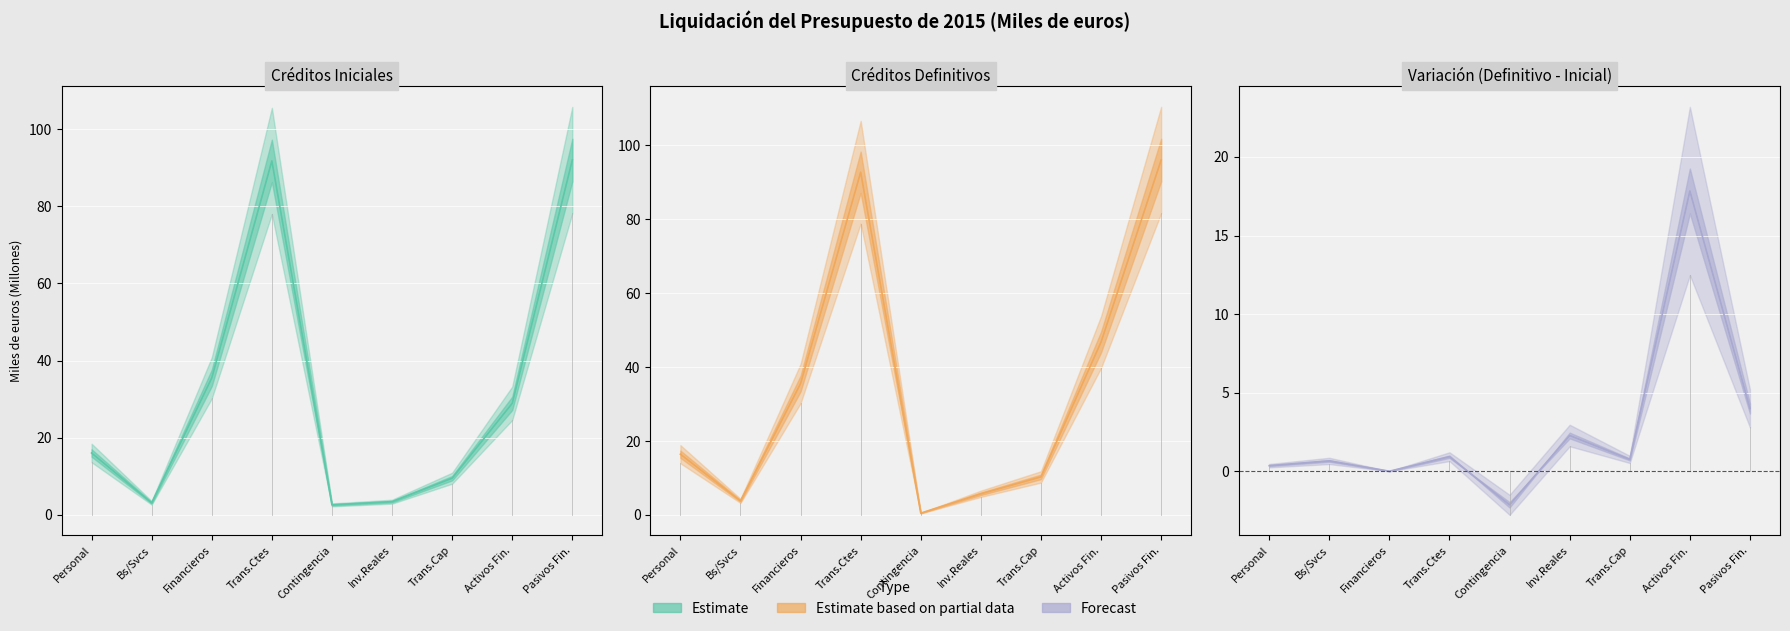

What is the difference between the second highest and minimum values in the CRÉDITOS INICIALES series?

89.2